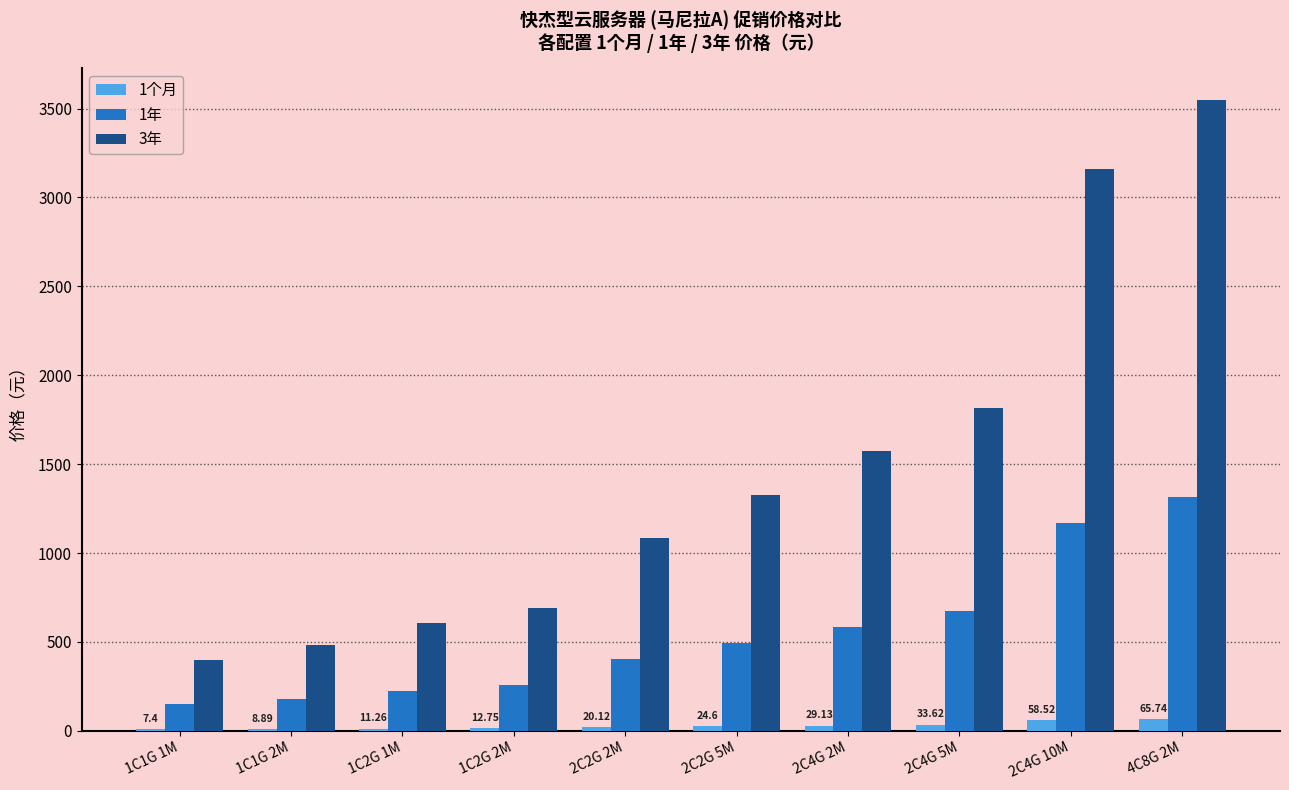

What is the sum of all 1个月 values?

272.0